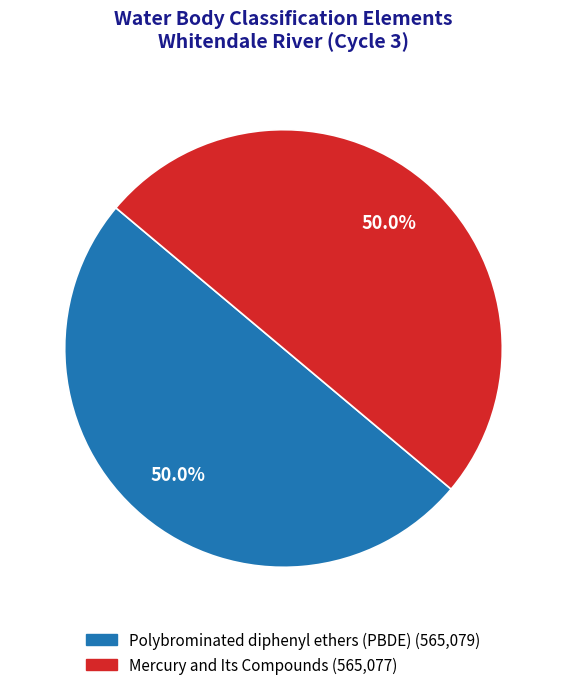

What is the total percentage of Mercury and Its Compounds and Polybrominated diphenyl ethers (PBDE)?

100.0%